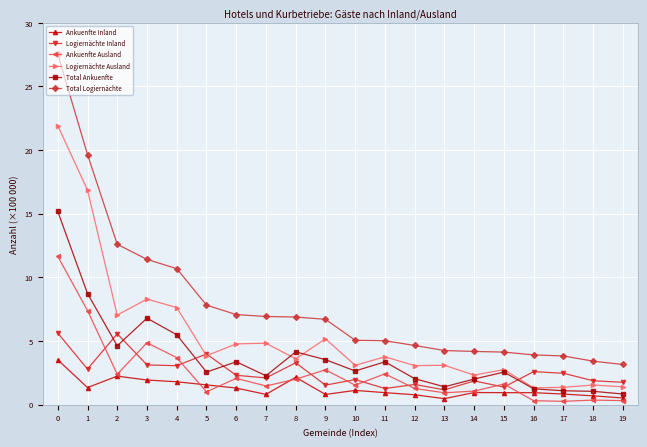

True or false: Total Logiernächte and Ankuenfte Inland intersect in this chart.

False